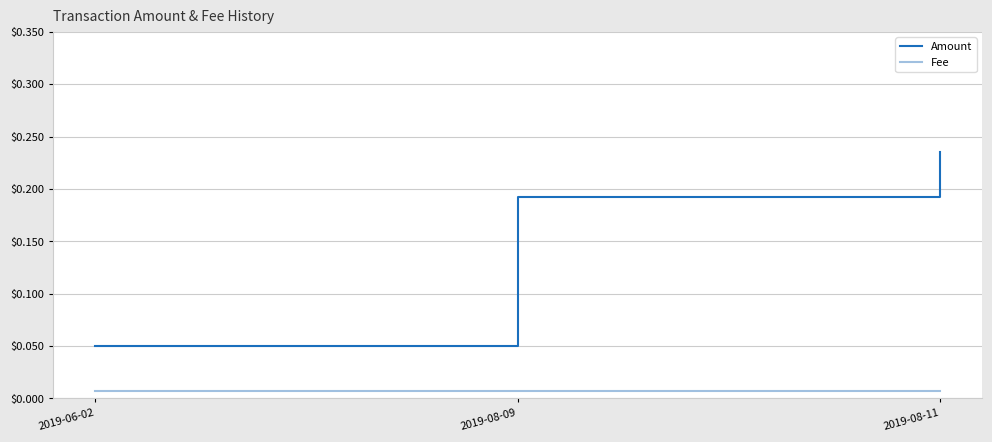

What position from the left is 2019-08-09?

2